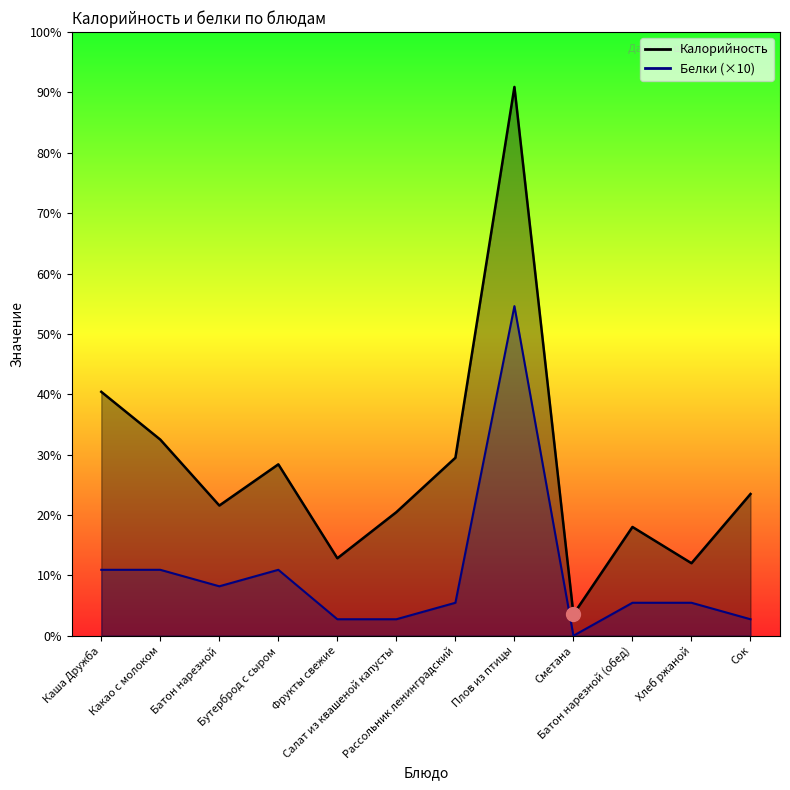

Which category has the lowest value in the Белки series?

Сметана